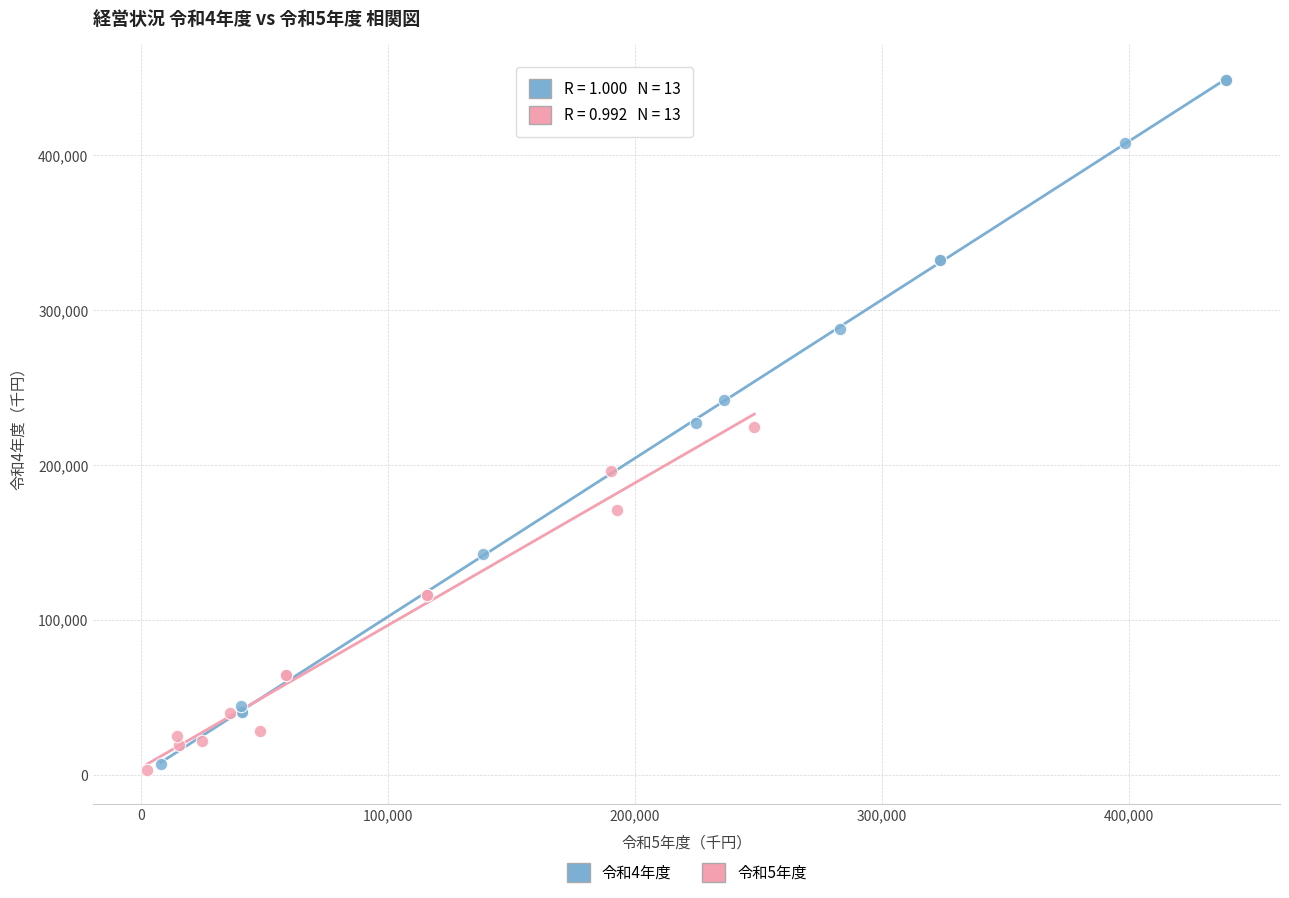

Which series reaches the maximum Y coordinate?

令和4年度